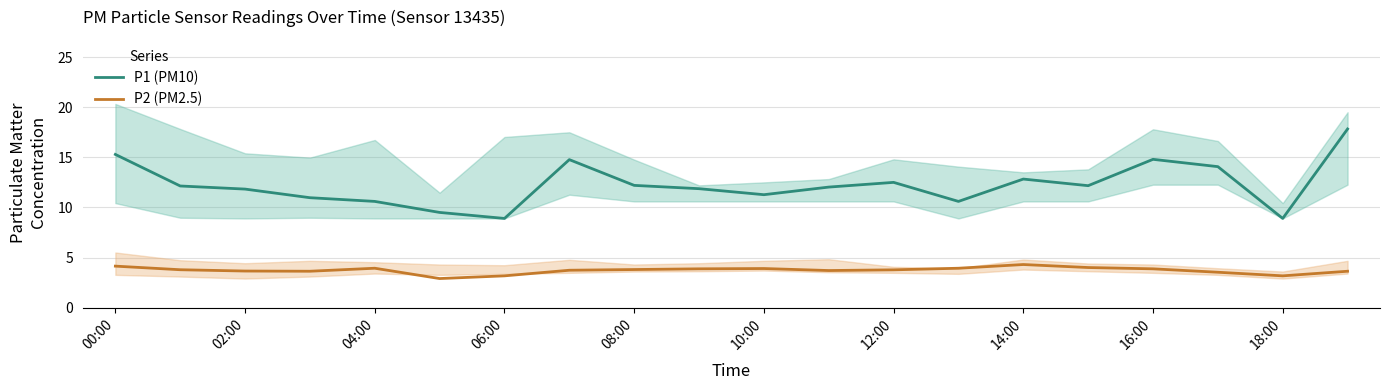

What is the average value of the P2 (PM2.5) series?

3.7